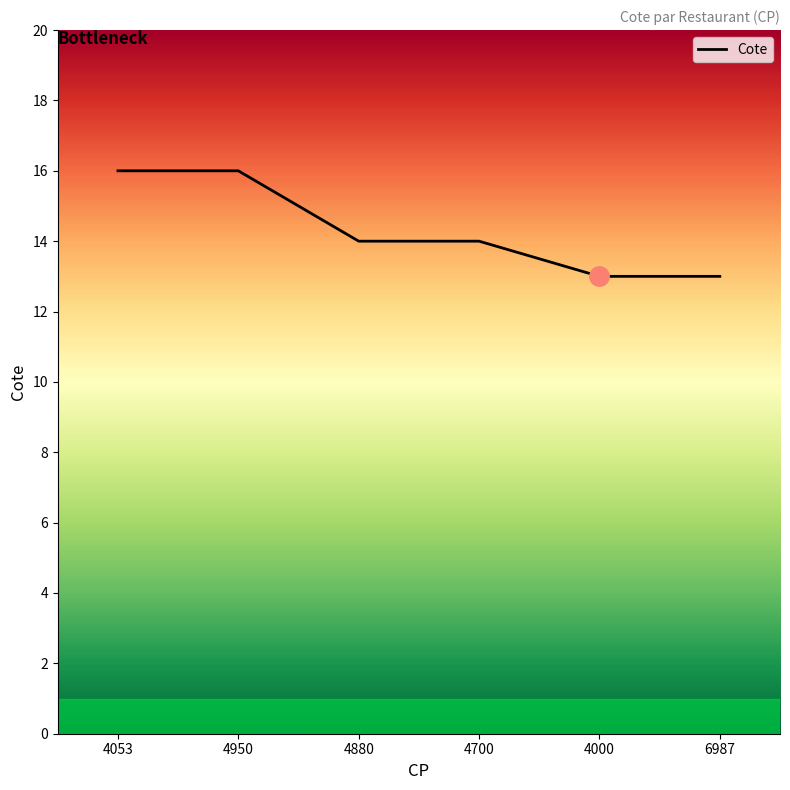

How many categories are shown in the chart?

6